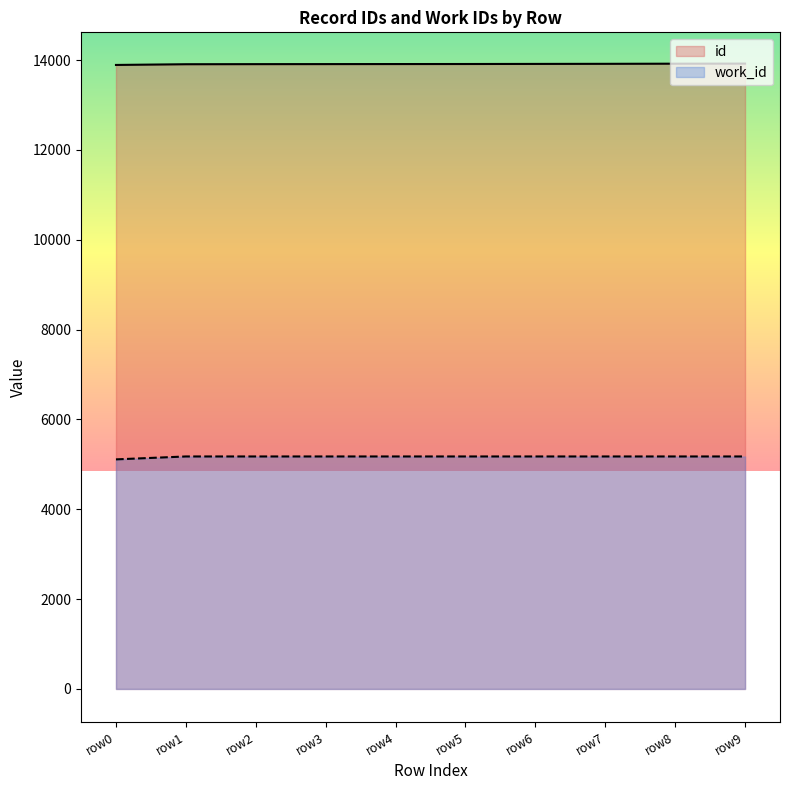

Does the chart have visible grid lines?

No